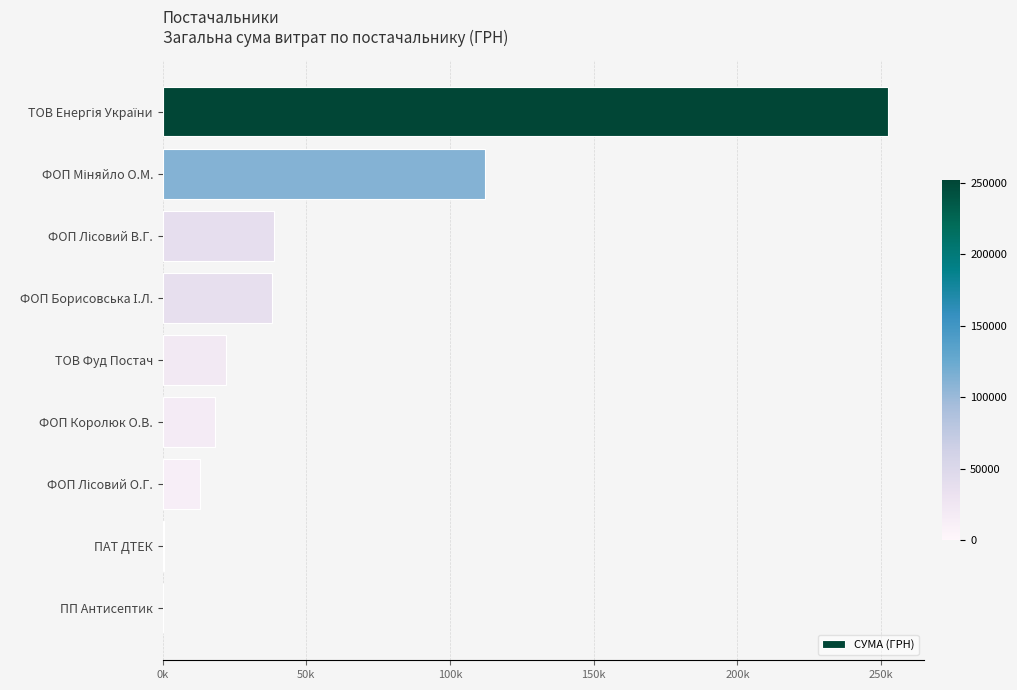

What is the maximum value shown in the chart?

252330.7